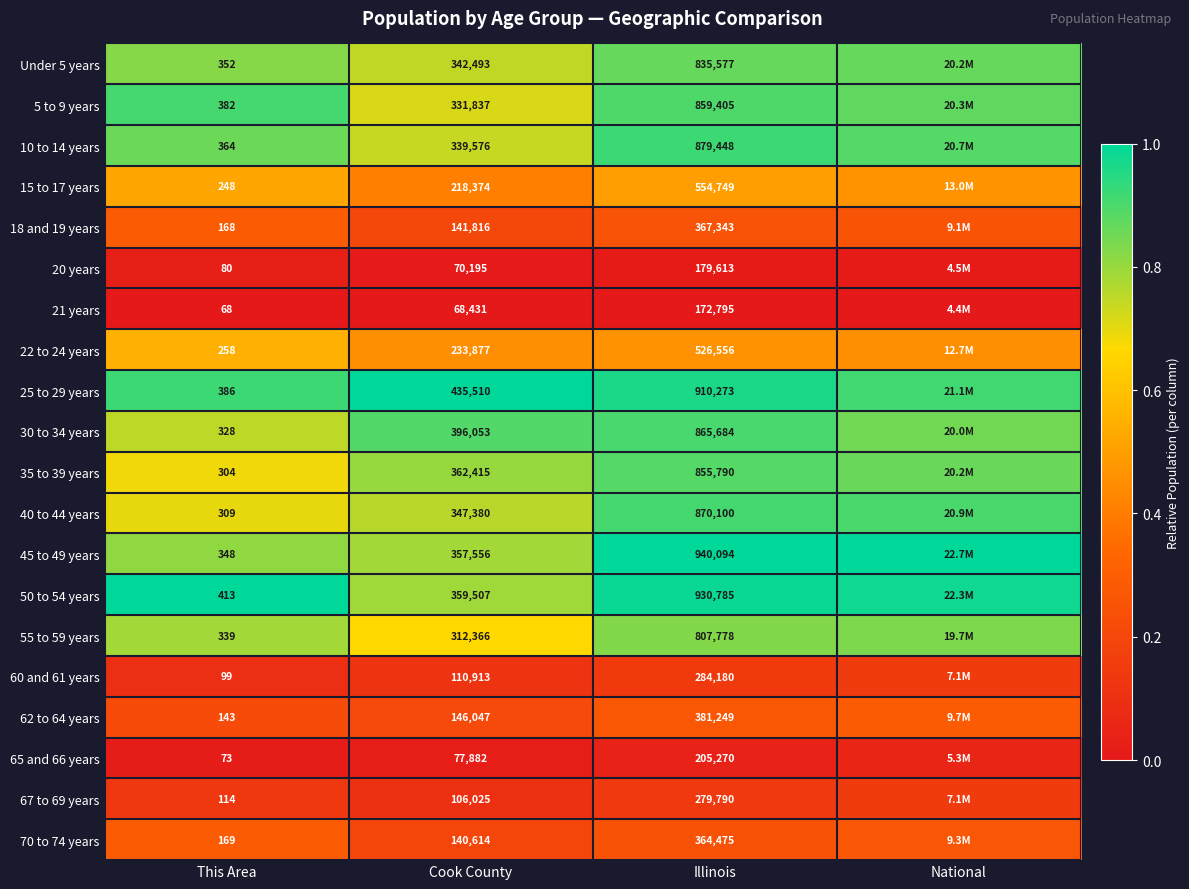

What is the total value across all series at Illinois?

12070954.0